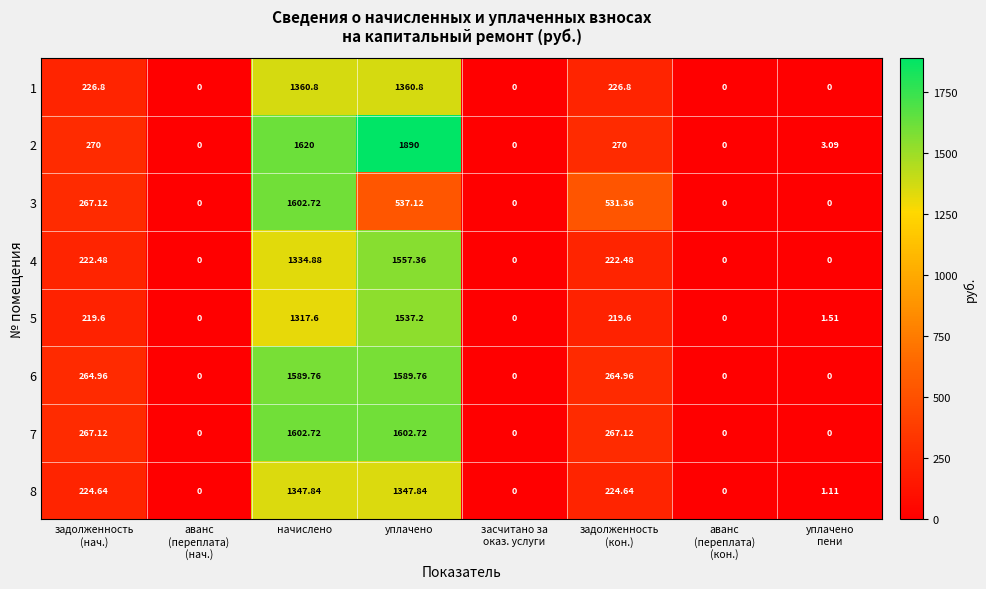

At which category is the sum across all series the highest?

начислено